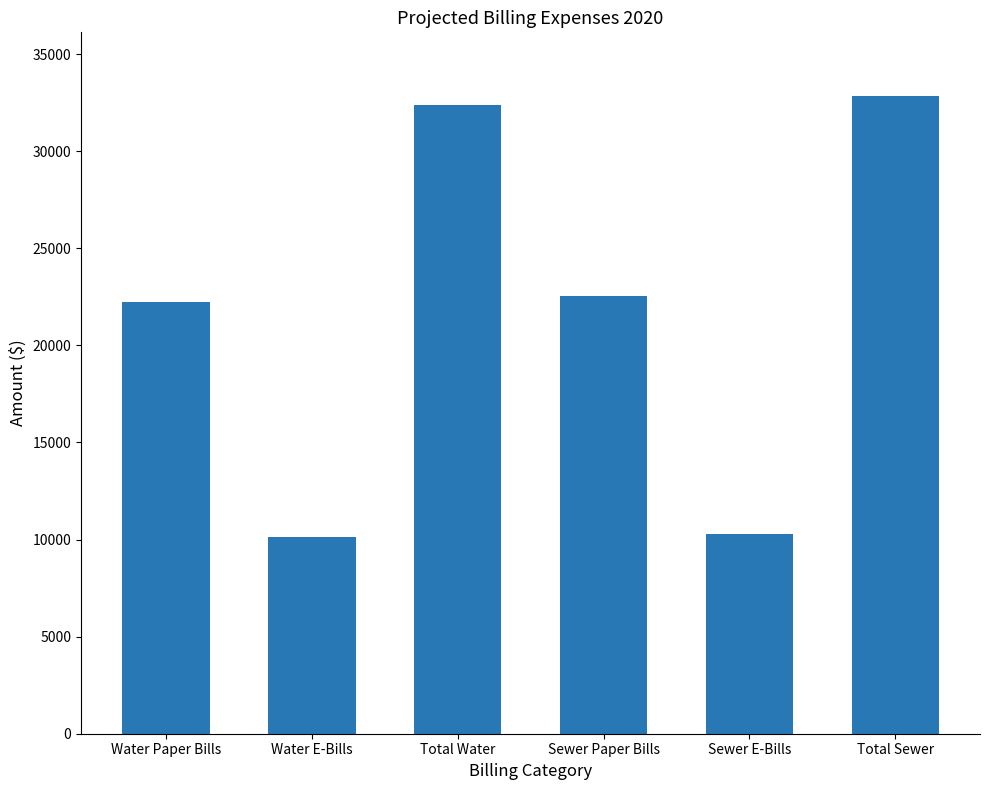

Reading left to right, list all the values displayed in this chart.

Water Paper Bills=22230.6	Water E-Bills=10130.4	Total Water=32361.0	Sewer Paper Bills=22557.7	Sewer E-Bills=10279.4	Total Sewer=32837.1